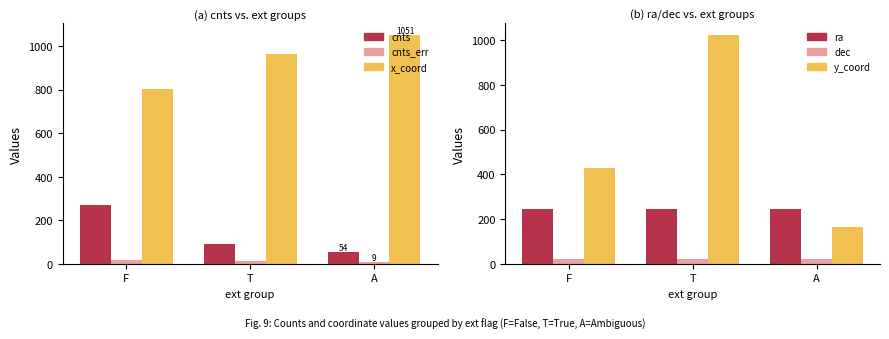

The ra series shows 167.6 at F. True or false?

False